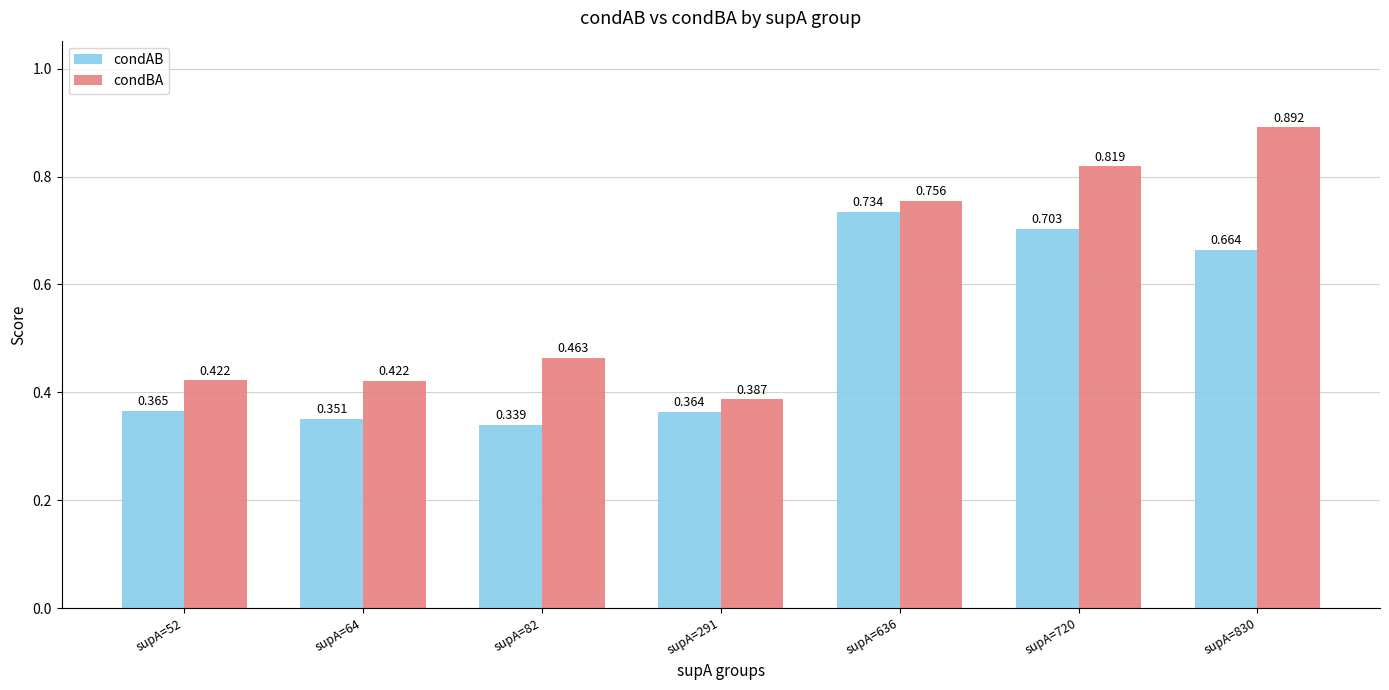

At which label does condAB reach its minimum?

supA=82